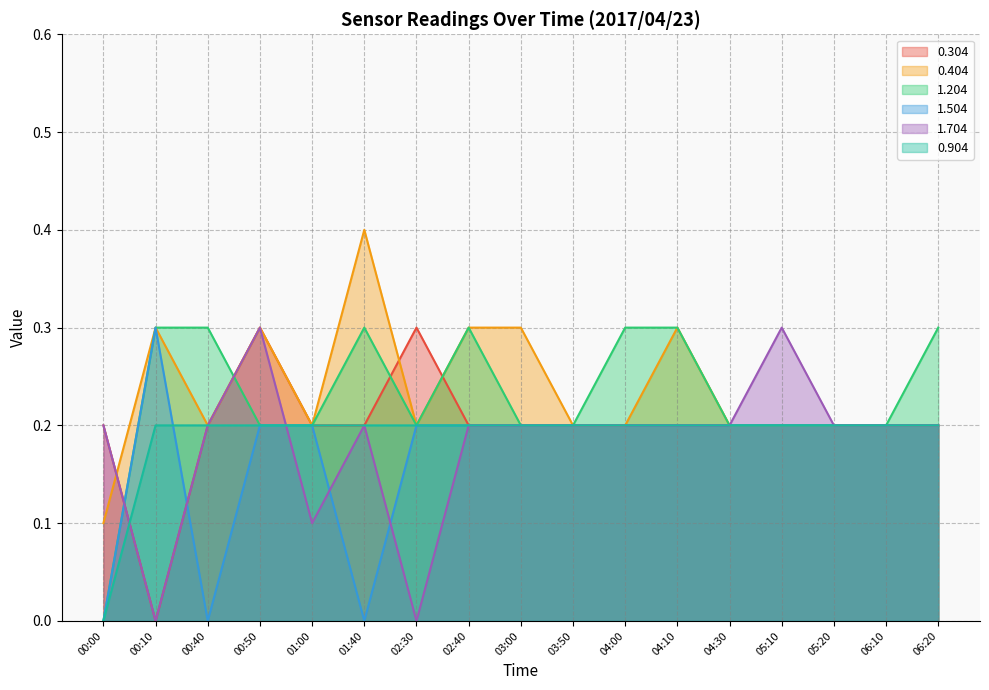

What is the maximum value shown in the chart?

0.4